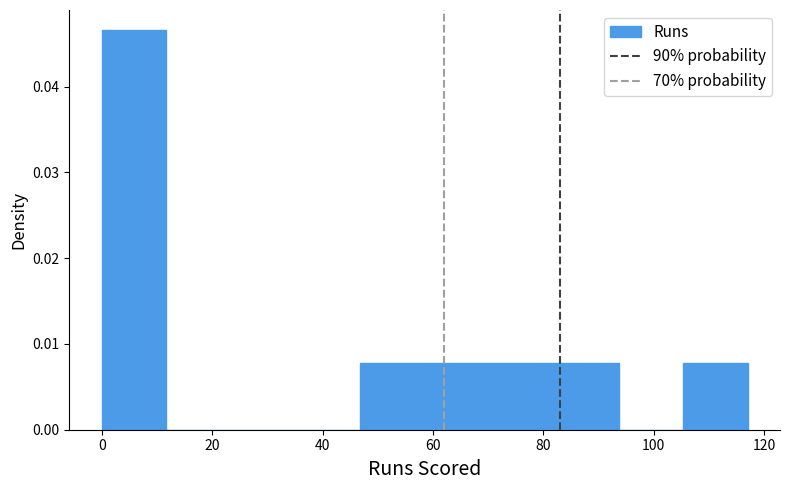

Reading left to right, list every bar in this chart as the range it spans on the x-axis followed by its height. Neither the bar edges nor the heights are printed on the chart, so give them approximately, as read against the axes.

0 to 12: 0.047
12 to 24: 0
24 to 36: 0
36 to 46: 0
46 to 58: 0.008
58 to 70: 0.008
70 to 82: 0.008
82 to 94: 0.008
94 to 106: 0
106 to 118: 0.008